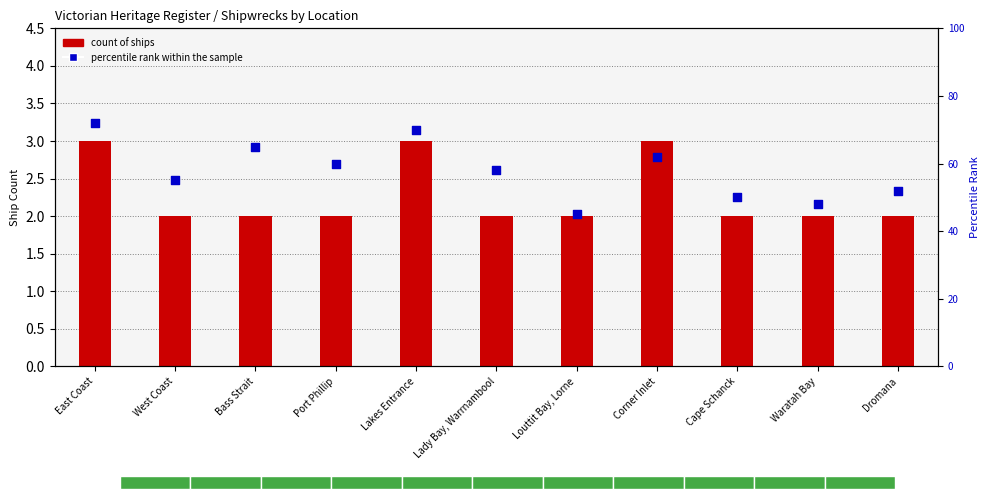

What is the total value across all series at Louttit Bay, Lorne?

47